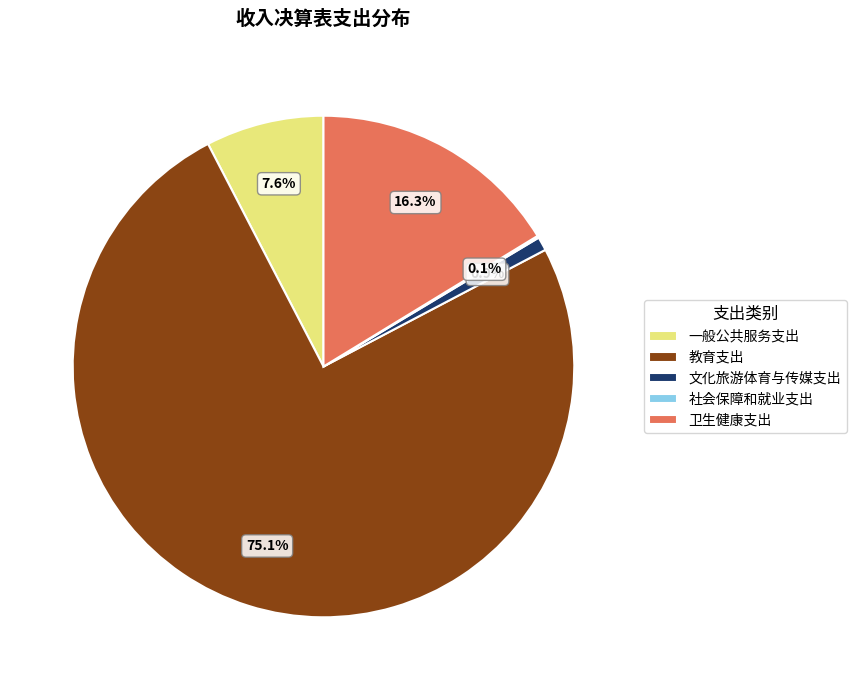

To the nearest percent, what is the difference between the largest and smallest slice percentages?

75%